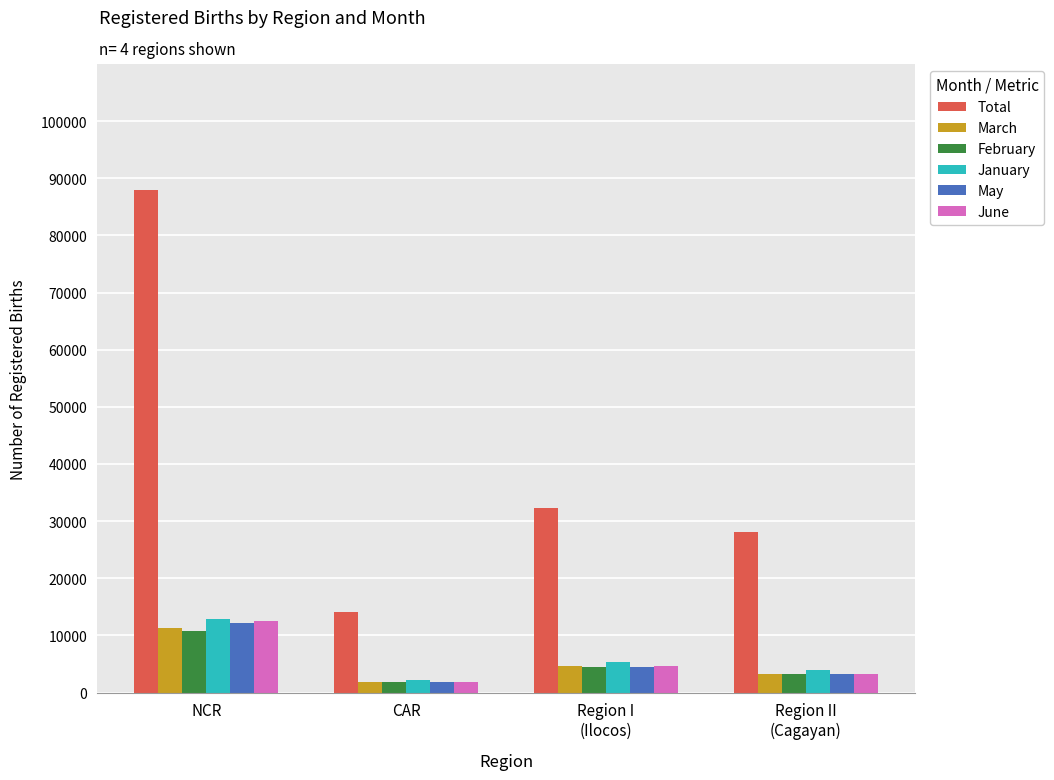

List the labels in order of January value, largest first.

NCR, Region I
(Ilocos), Region II
(Cagayan), CAR